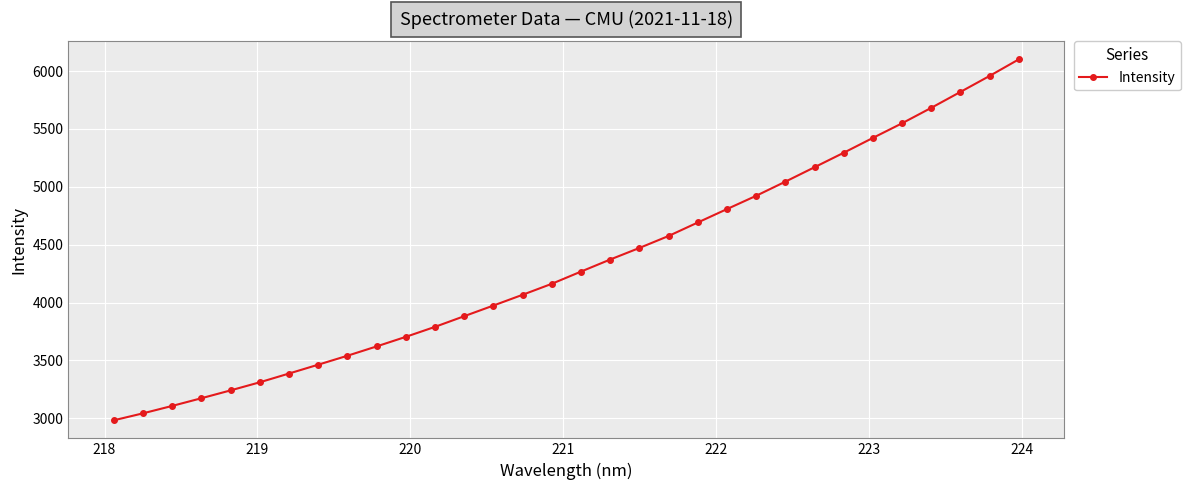

Reading right to left, what are all the values shown in this chart?

6100.3	5957.3	5819.1	5681.8	5548.6	5422.3	5294.1	5169.2	5044.5	4922.5	4807.8	4692.0	4575.5	4472.2	4372.2	4268.2	4162.8	4067.8	3974.9	3882.9	3790.8	3704.4	3621.8	3541.2	3463.9	3387.5	3311.9	3241.9	3174.1	3107.6	3043.5	2983.4